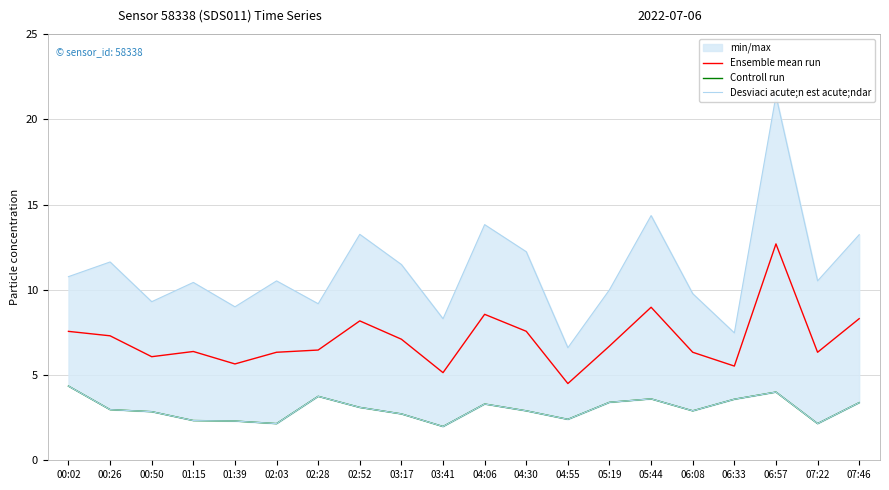

What is the sum of the Desviaci acute;n est acute;ndar values at 06:08 and 07:46?

23.0